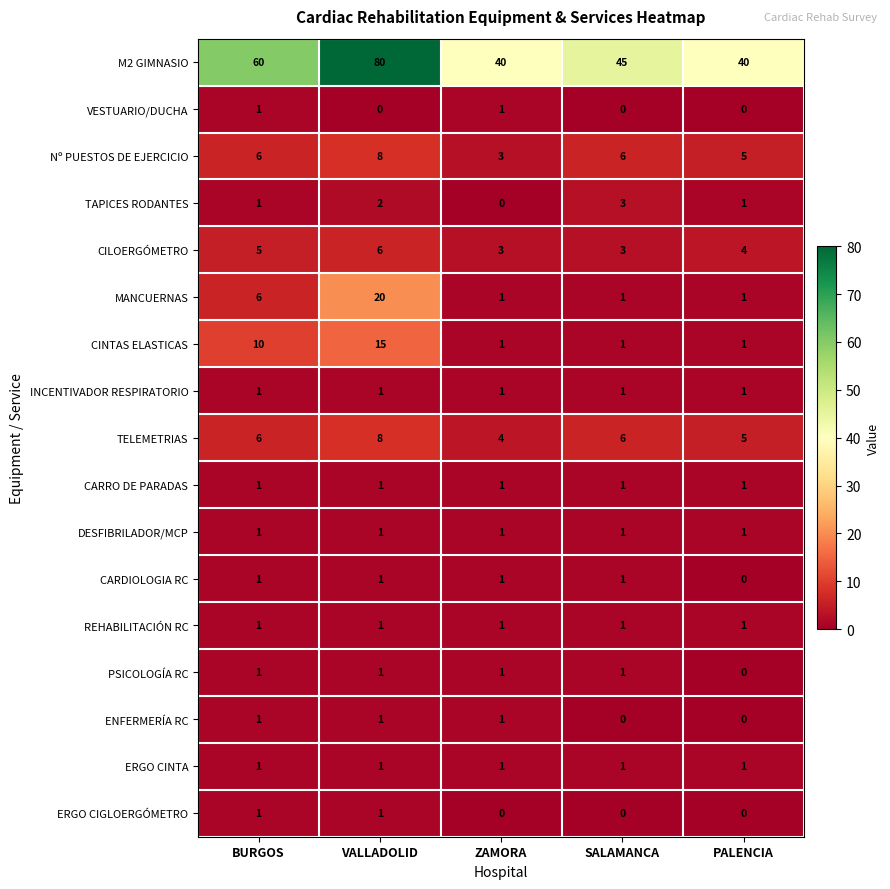

What is the spread (max minus min) of values at PALENCIA?

40